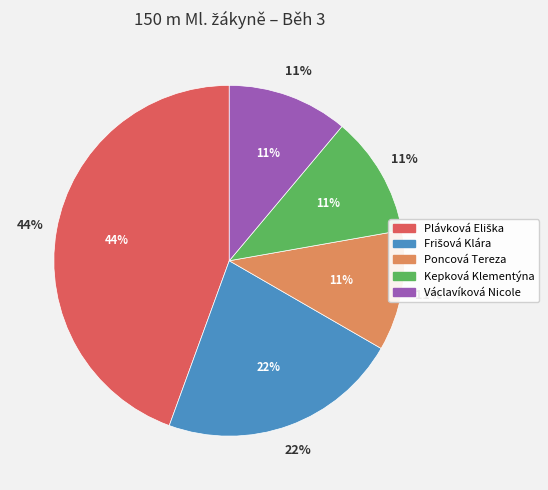

How many segments does this pie chart have?

5